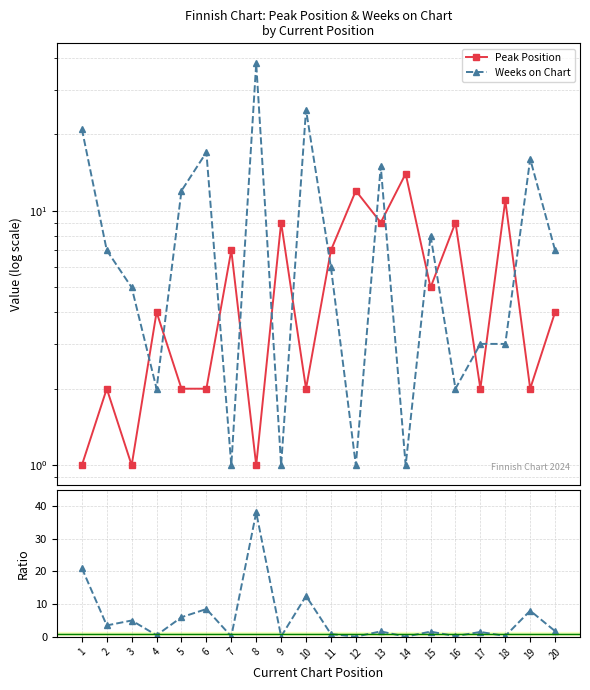

In Peak Position, how many points are higher than both neighbors (excluding endpoints)?

8